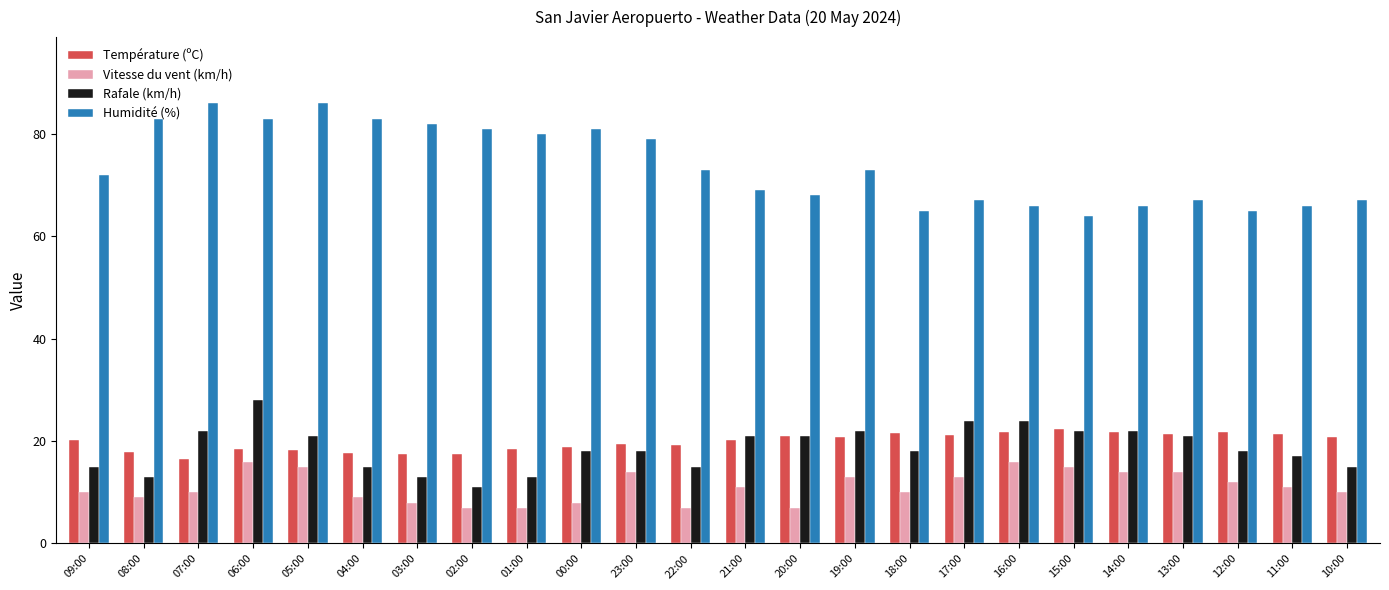

Is it true that Rafale (km/h) equals 13.0 at 08:00?

True